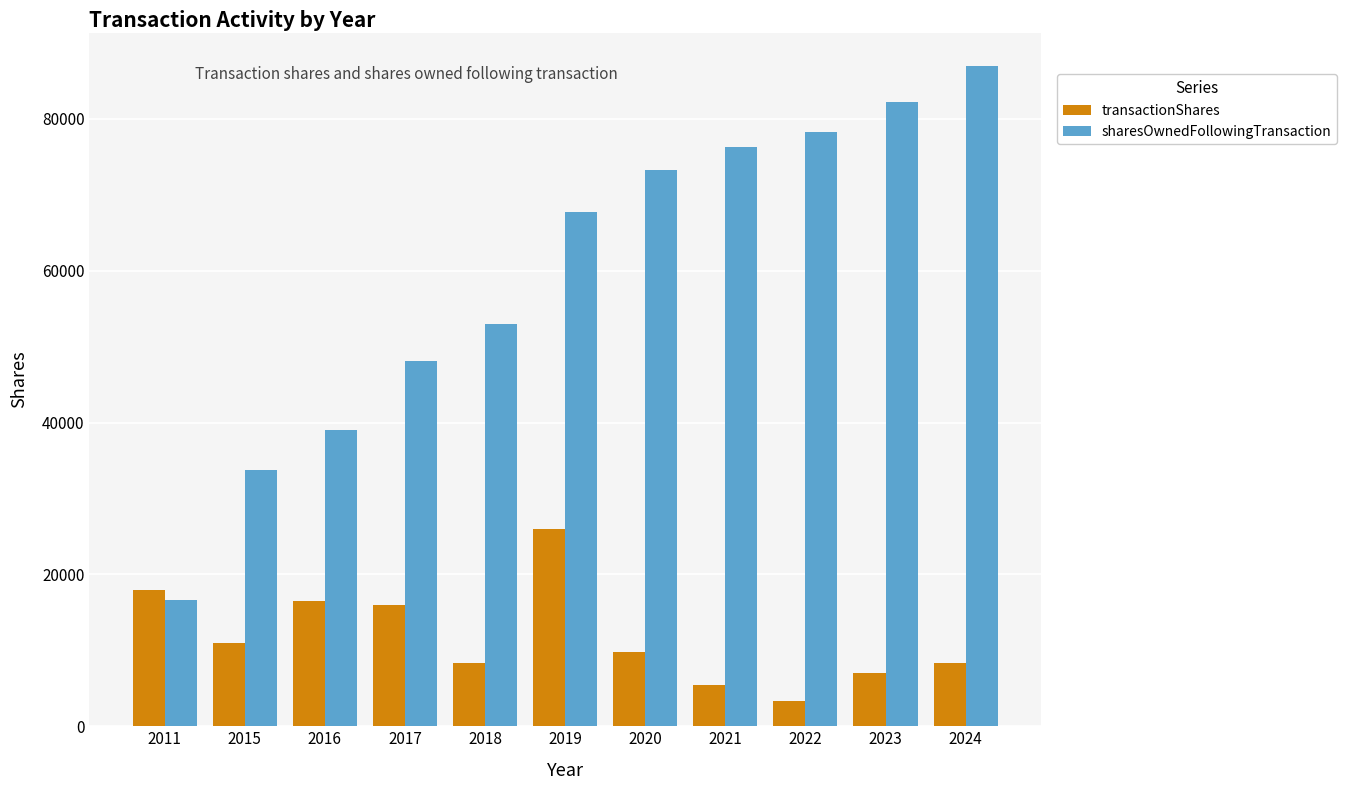

What is the difference between the maximum and minimum values in the transactionShares series?

22585